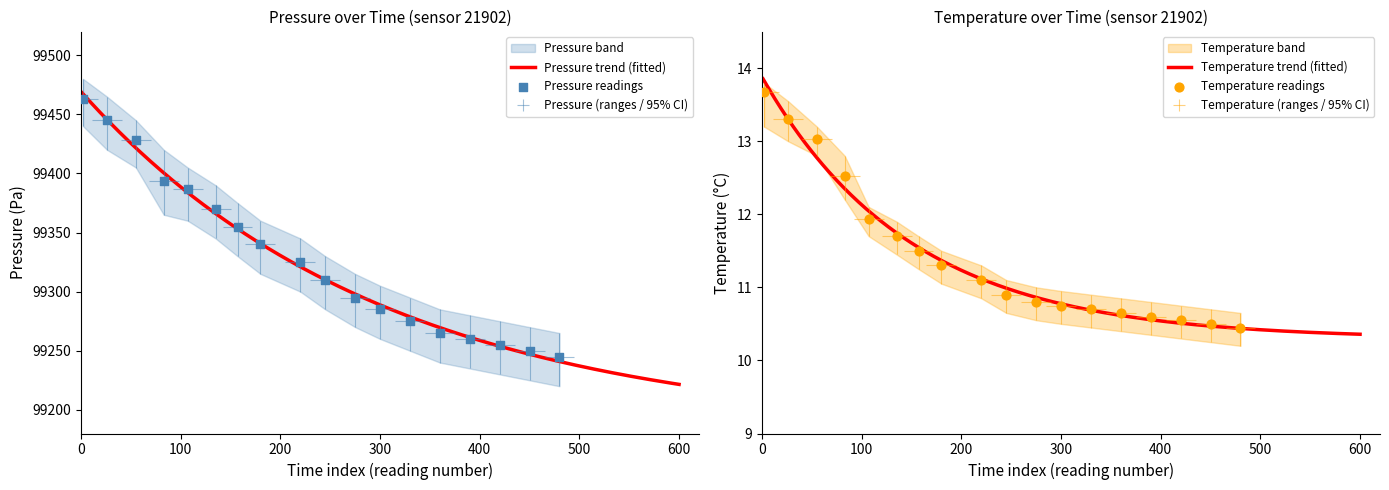

What is the total value across all series at 03:10?

99351.3